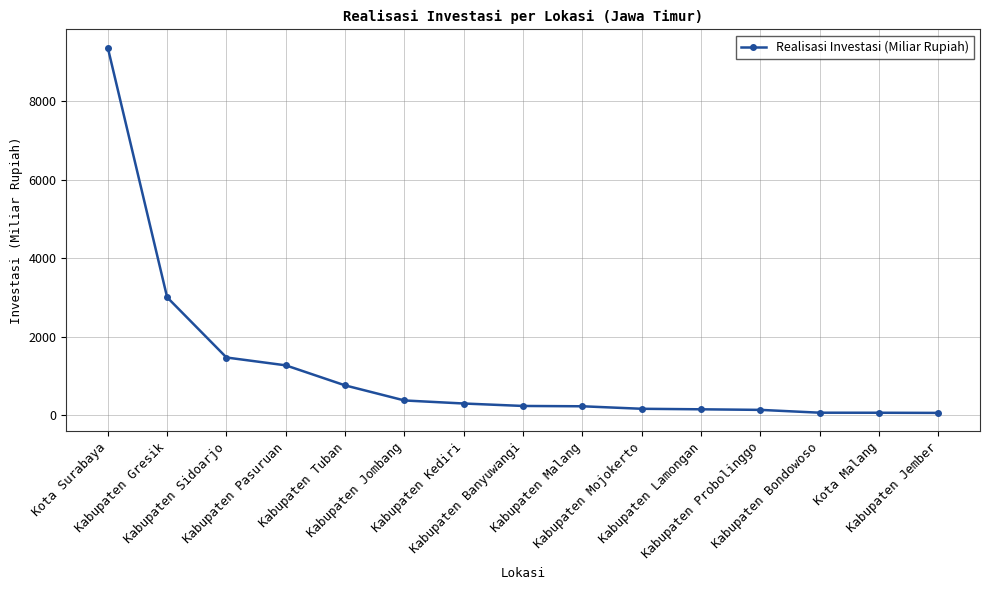

What is the smallest value displayed?

59.2